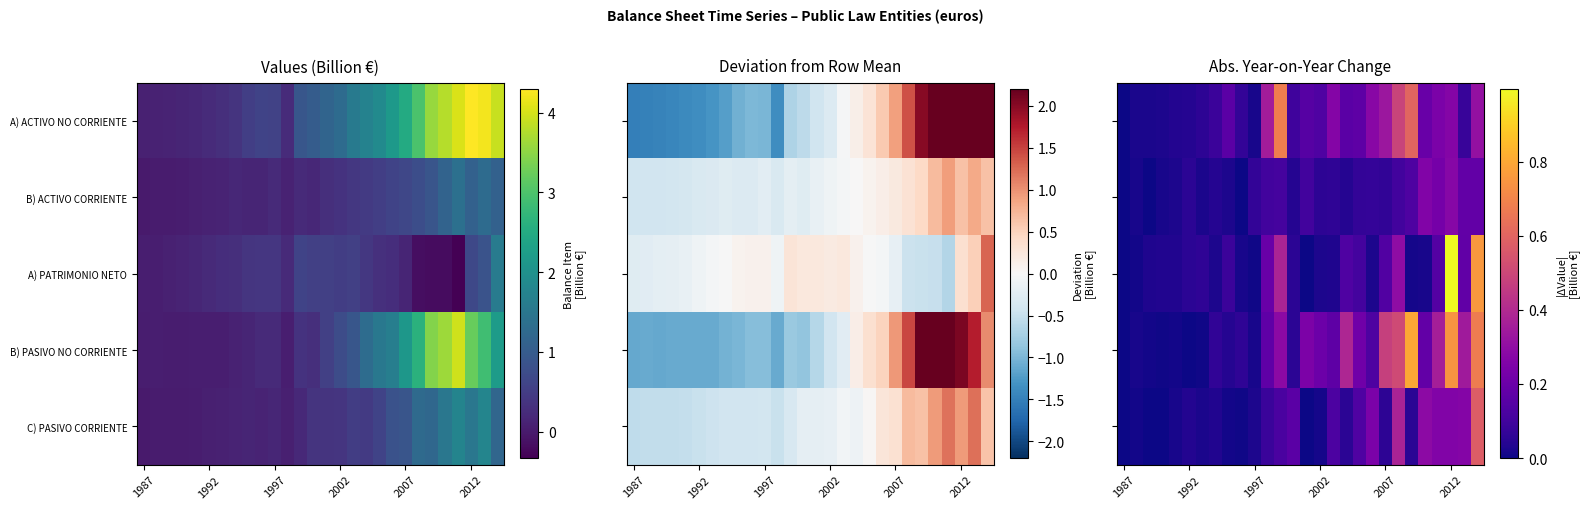

At which category does the chart reach its minimum across all series?

1987